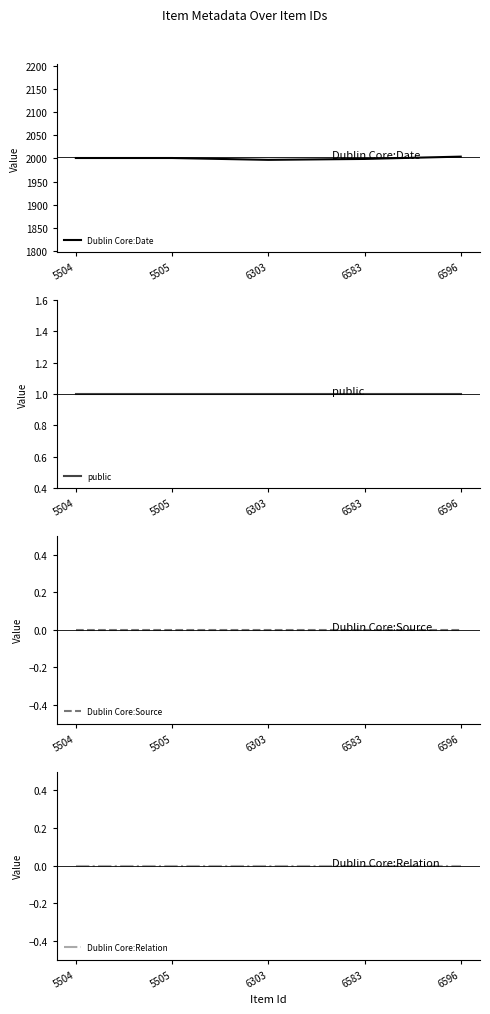

What is the value of the public point at the 5th from the left?

1